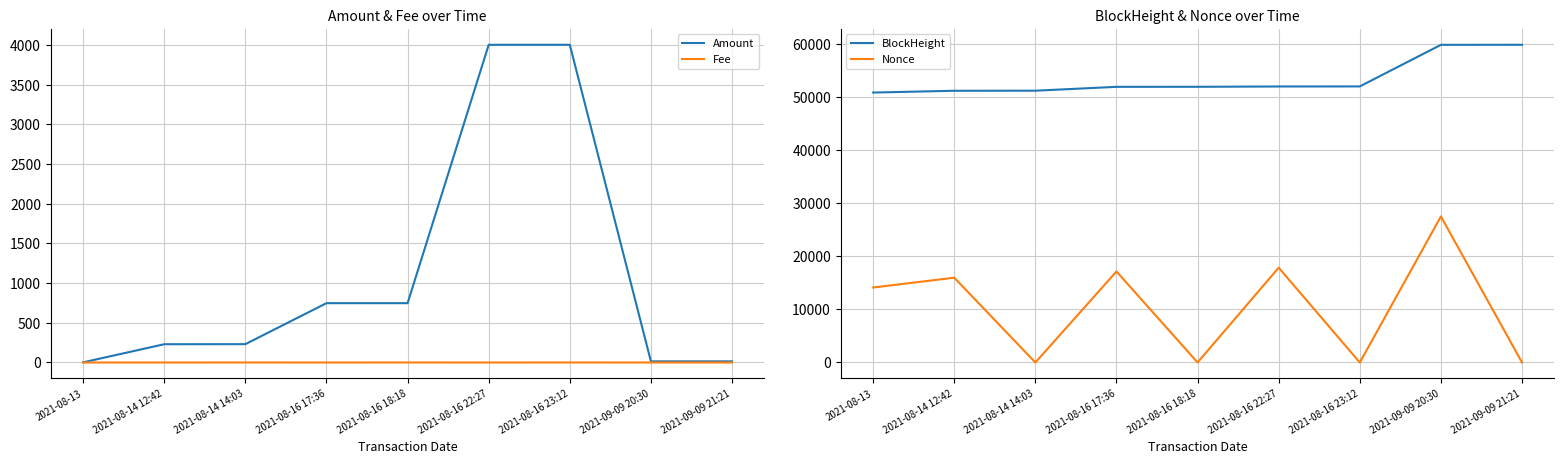

What is the sum of all Fee values?

0.4